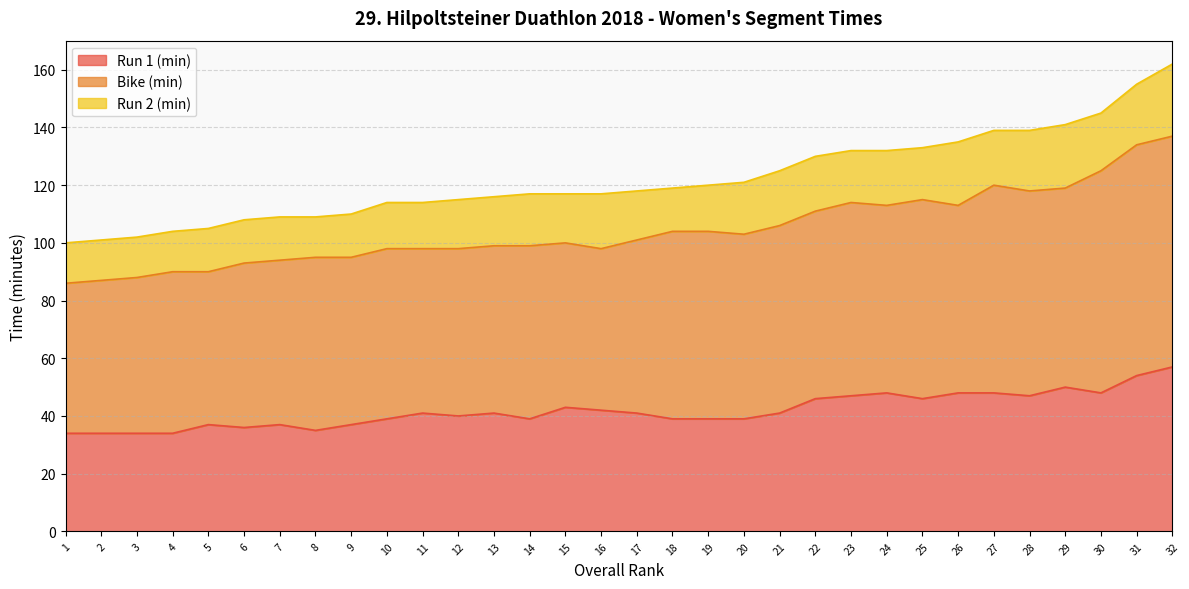

Does the chart display data point markers on the line(s)?

No